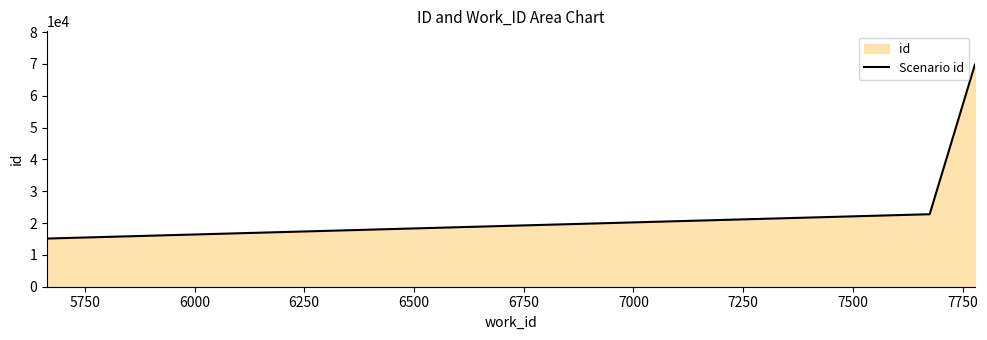

What is the minimum value shown in the chart?

15128